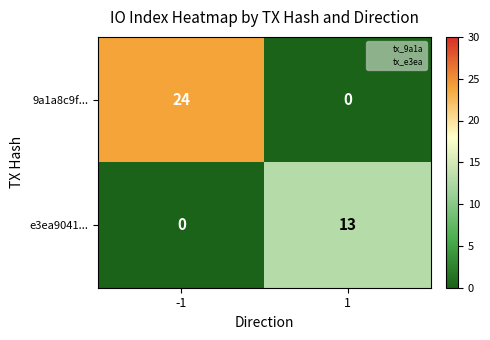

At how many categories does at least one series exceed 21?

1